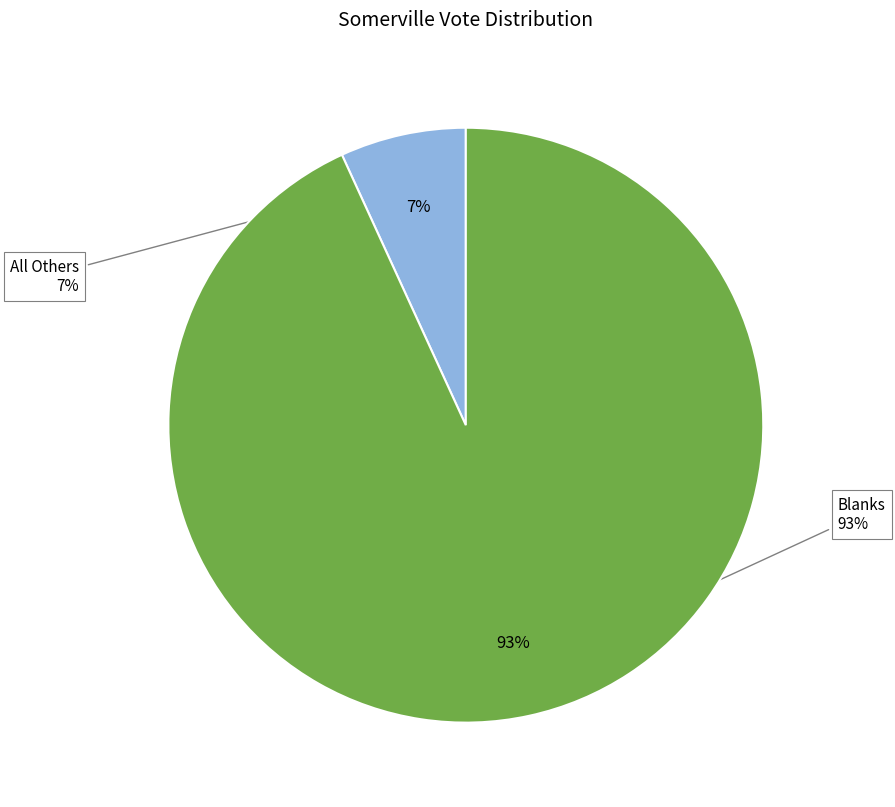

Is it true that Blanks is 87% of the pie?

False